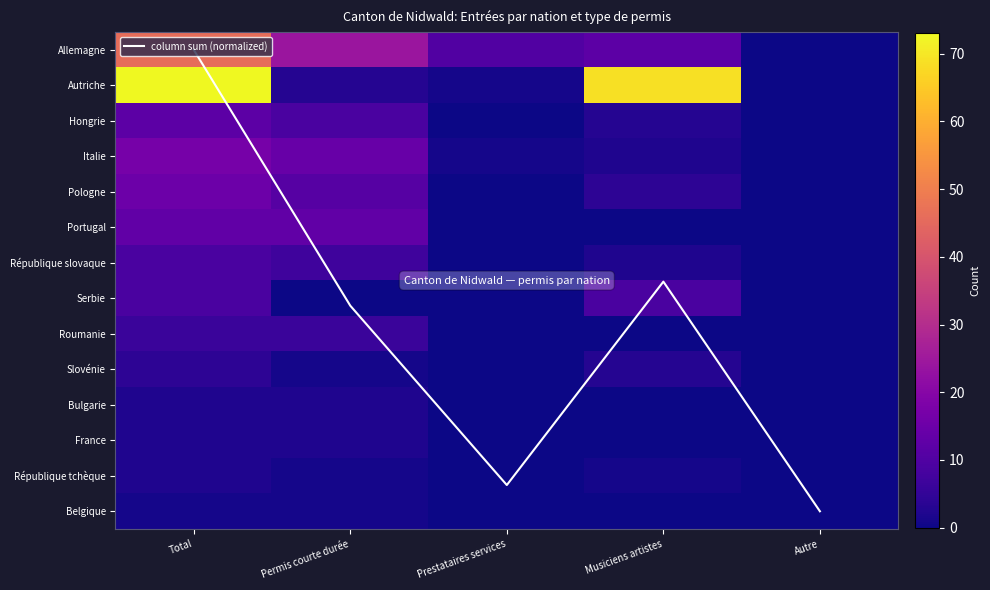

What is the total value across all series at Total?

211.0